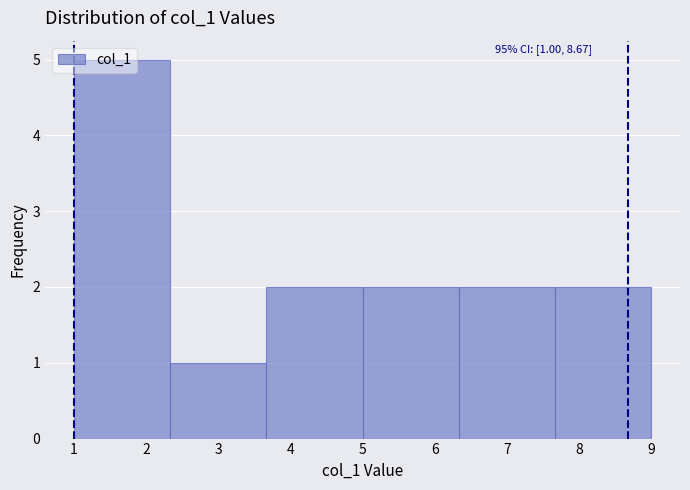

Which range on the x-axis has the tallest bar?

1.0 to 2.3